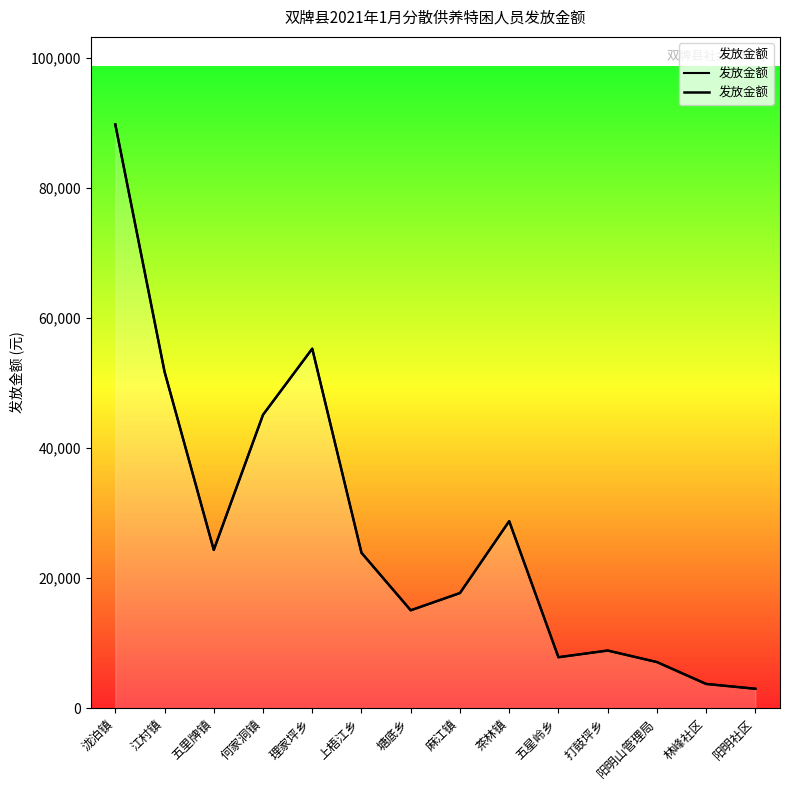

Does the chart have visible grid lines?

No